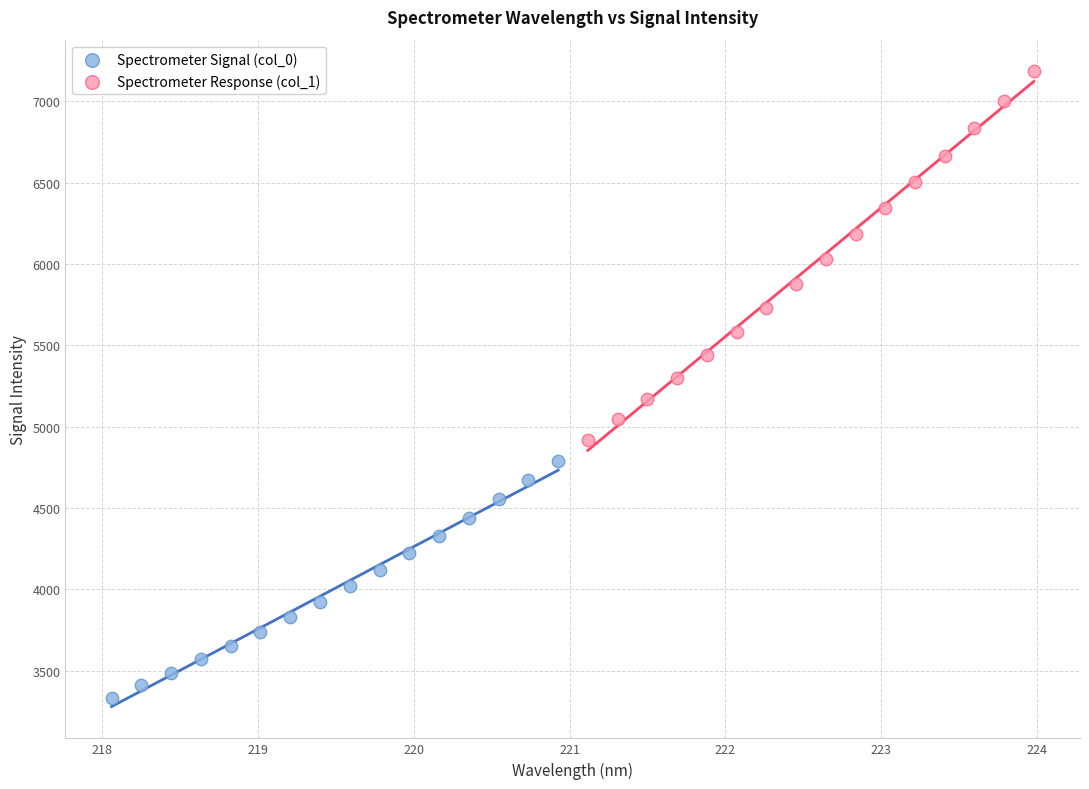

What are all the series names shown in the legend?

Spectrometer Signal (col_0), Spectrometer Response (col_1)